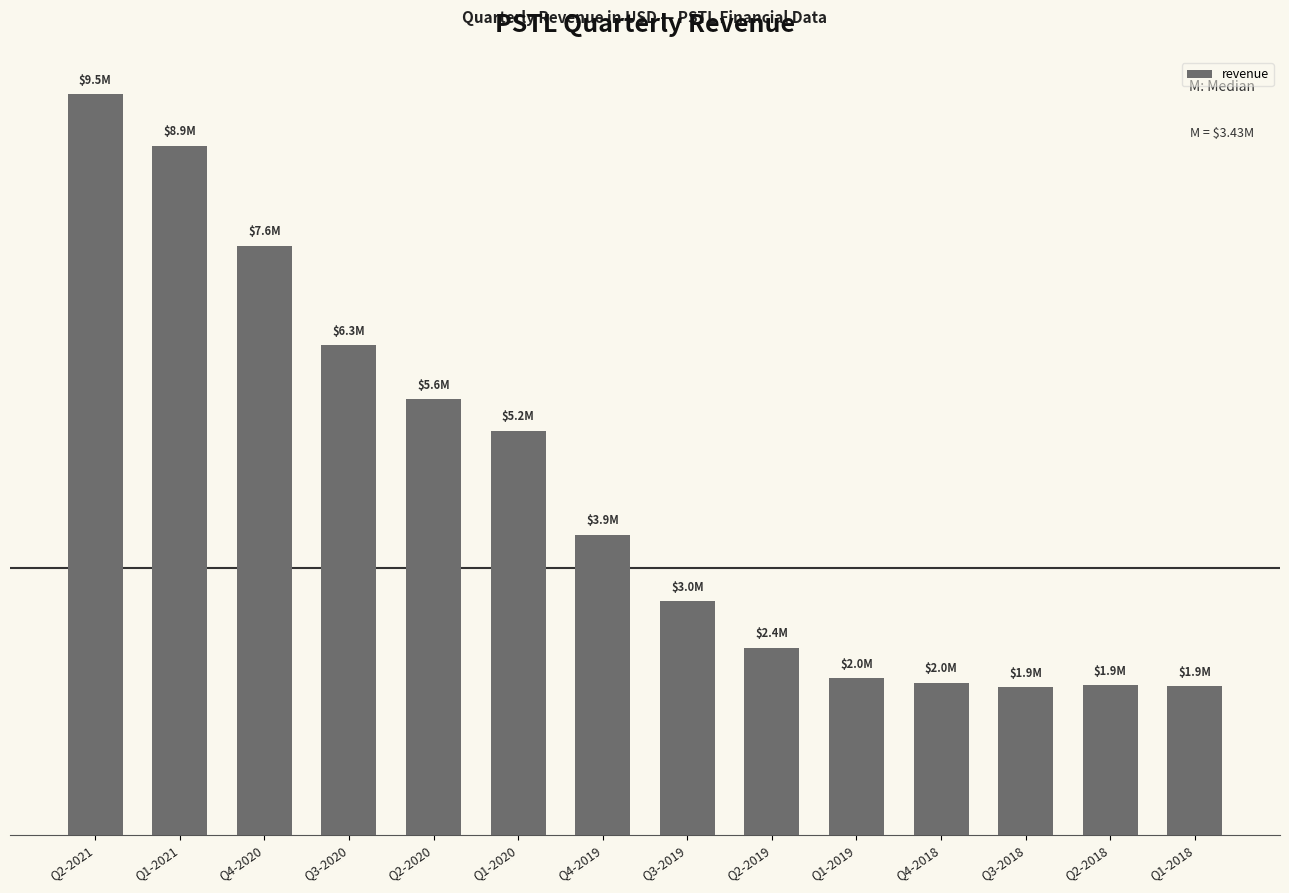

Is it true that the value at Q2-2021 is 9528000?

True